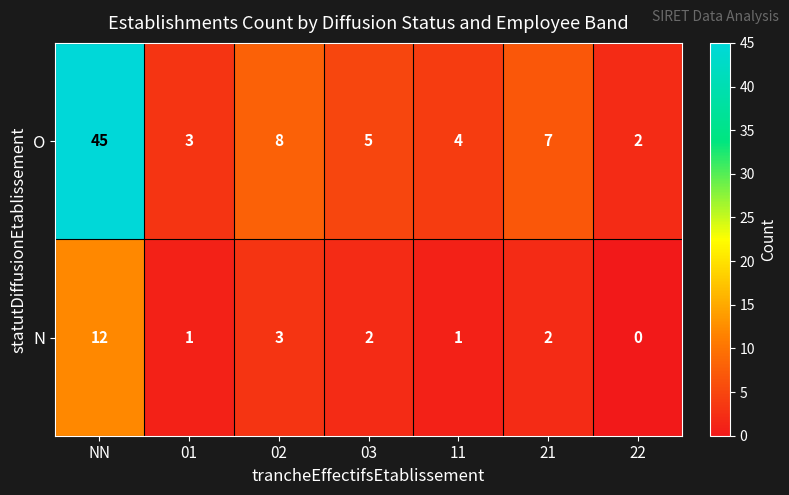

Is the value of N at NN greater than the value of O at 01?

Yes